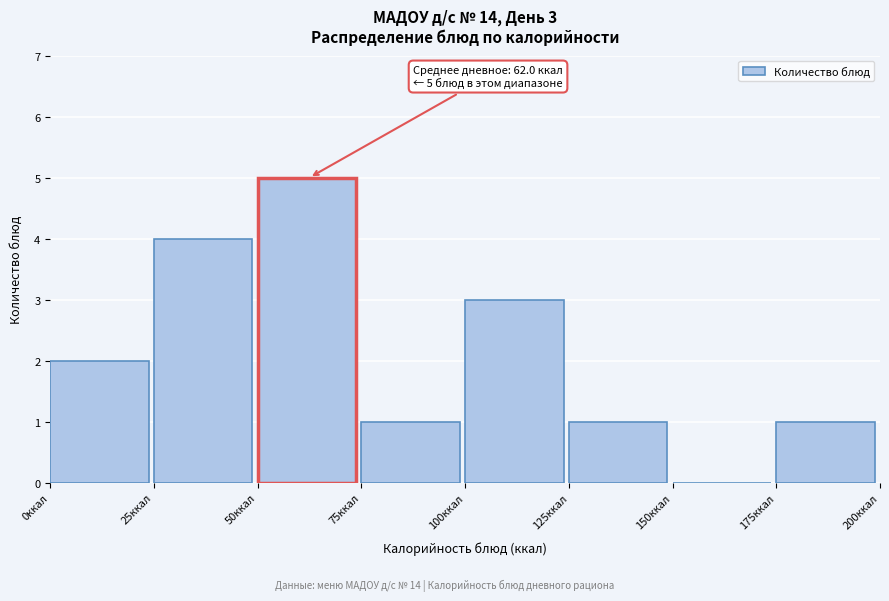

Over which range of the x-axis is the bar tallest?

50 to 75